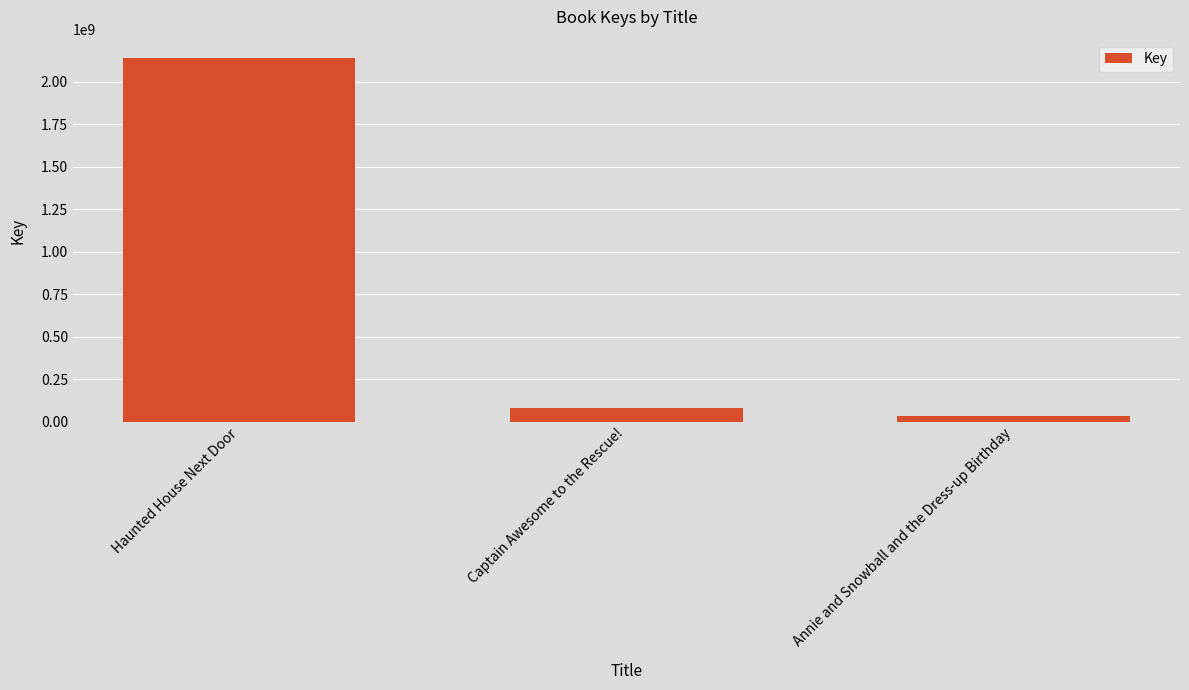

Where does the data first go above 83394821?

Haunted House Next Door